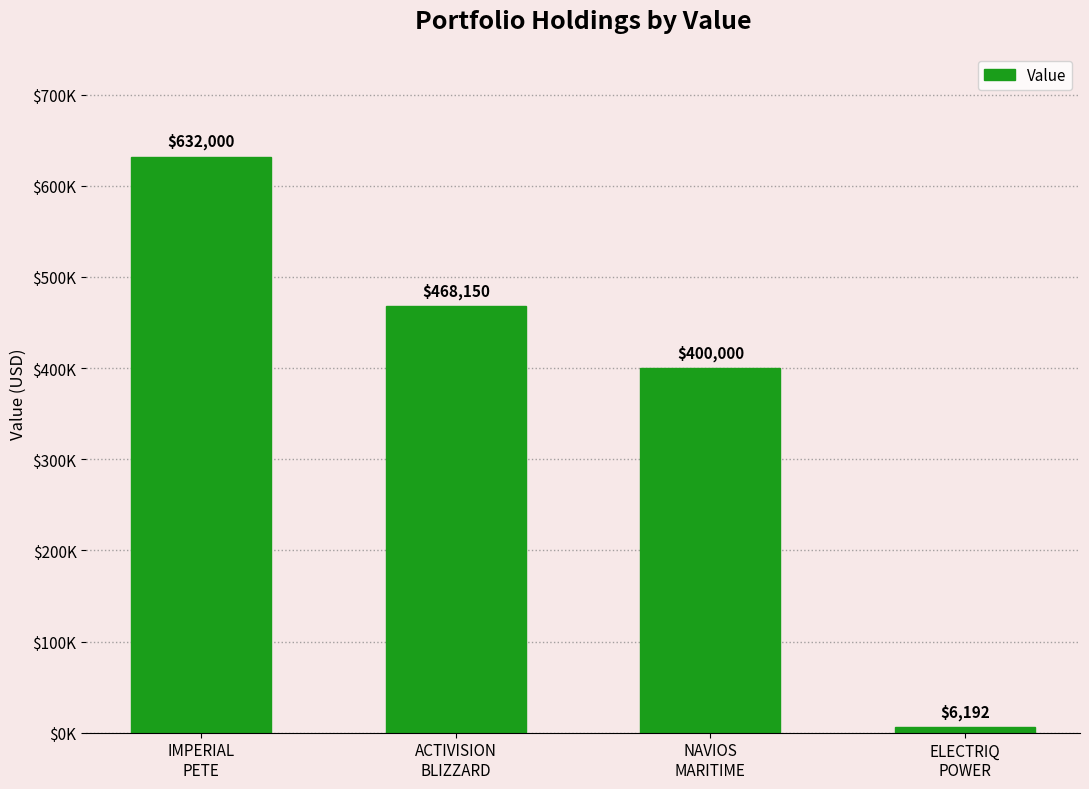

True or false: the data shows 2709 at ELECTRIQ
POWER.

False